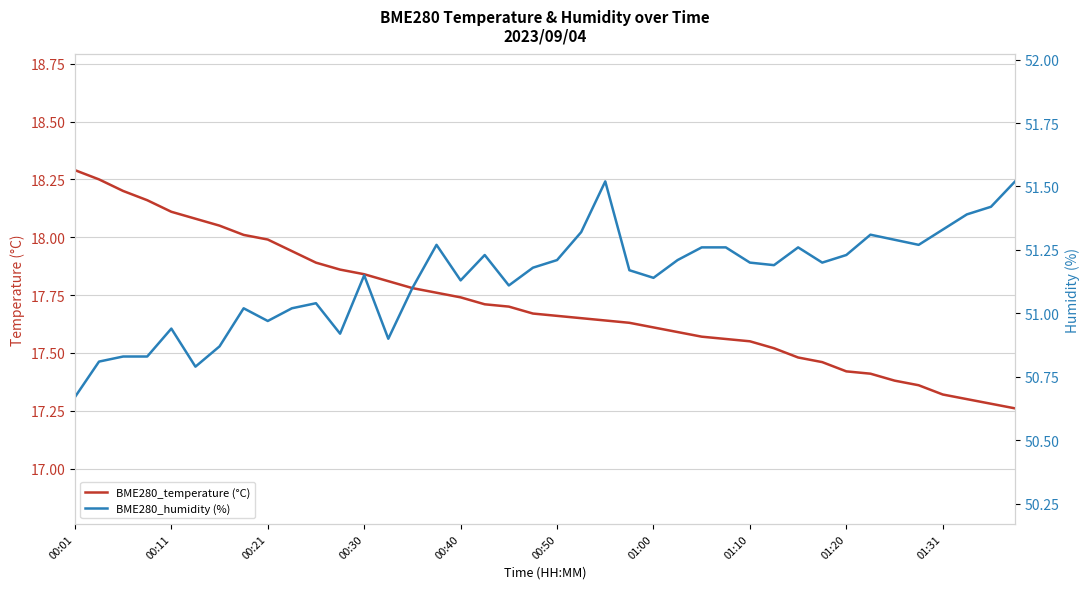

What is the maximum value for BME280_temperature (°C)?

18.3